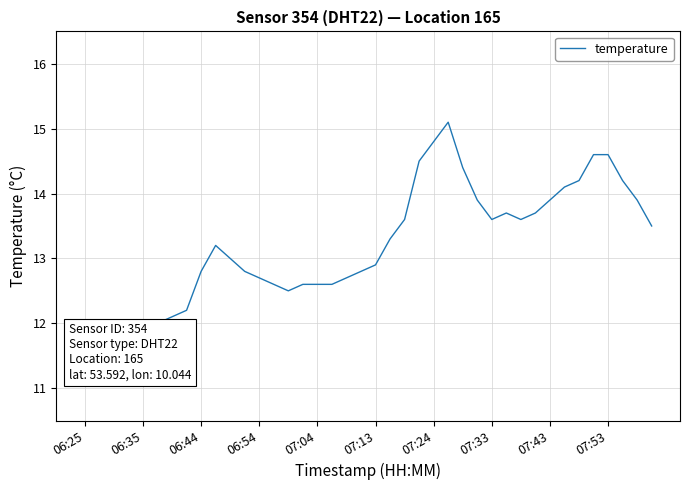

True or false: the data shows 21.2 at 23.

False